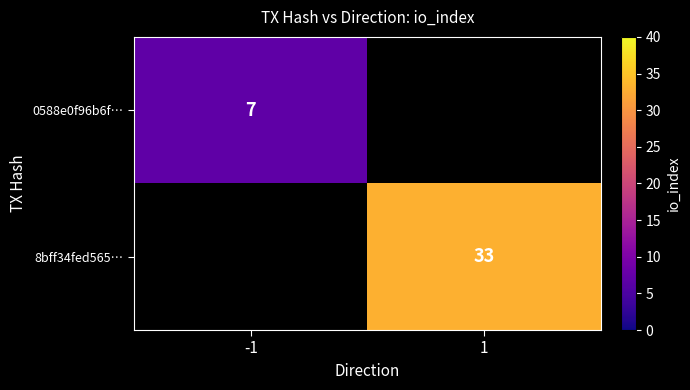

The 8bff34fed565… series shows 33 at 1. True or false?

True